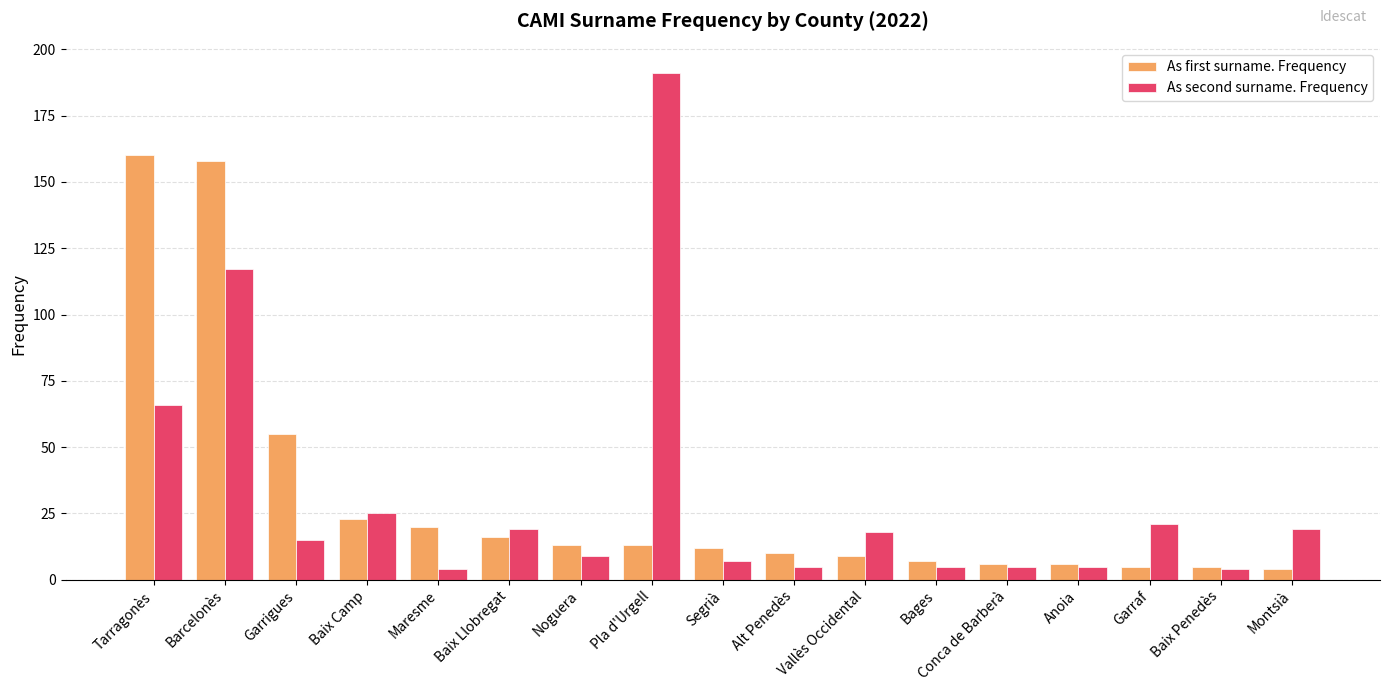

At which category does the chart reach its peak across all series?

Pla d'Urgell